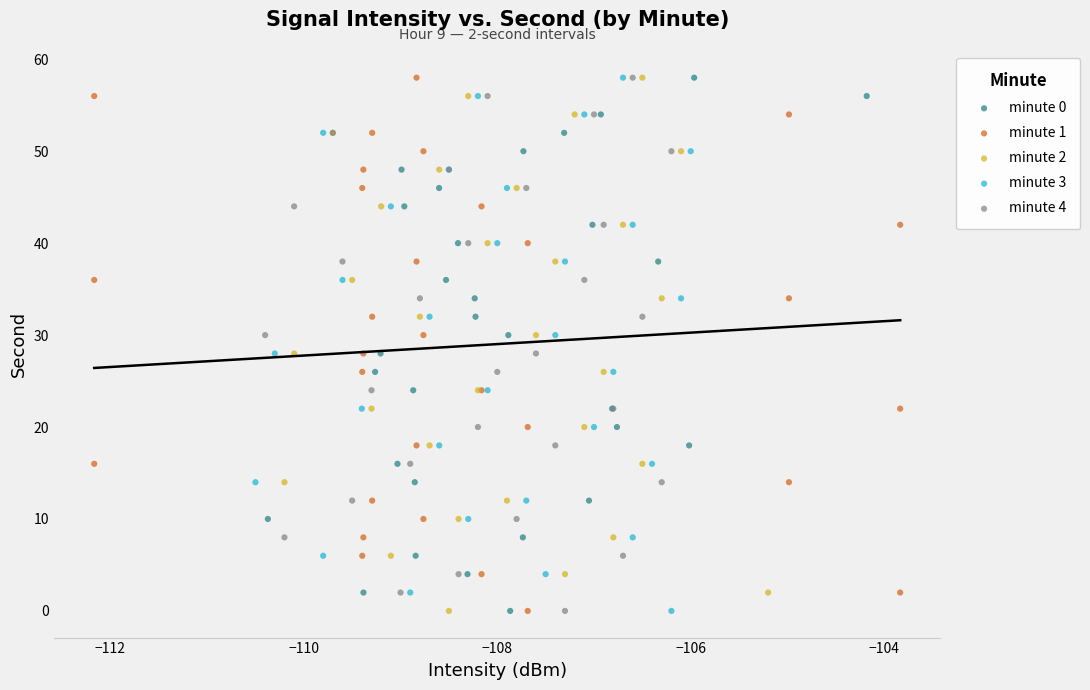

What are all the series names shown in the legend?

minute 0, minute 1, minute 2, minute 3, minute 4